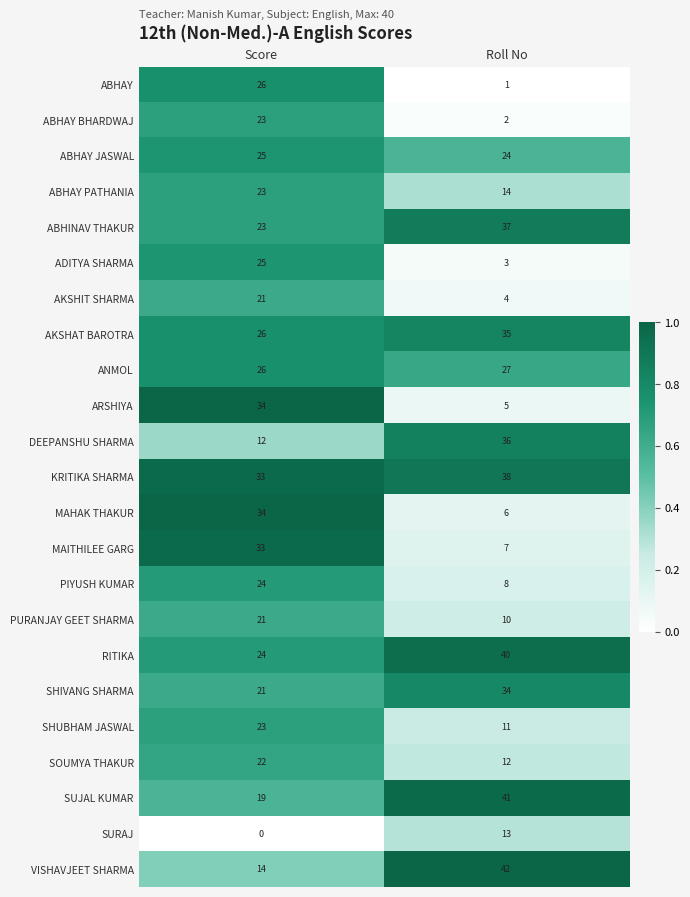

List the labels in order of SURAJ value, largest first.

Roll No, Score